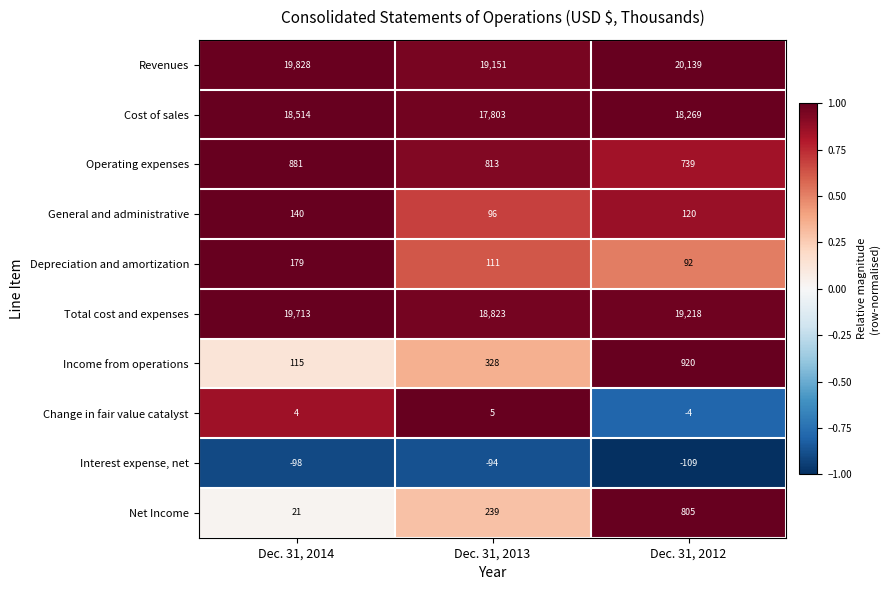

What is the average value of the Revenues series?

19706